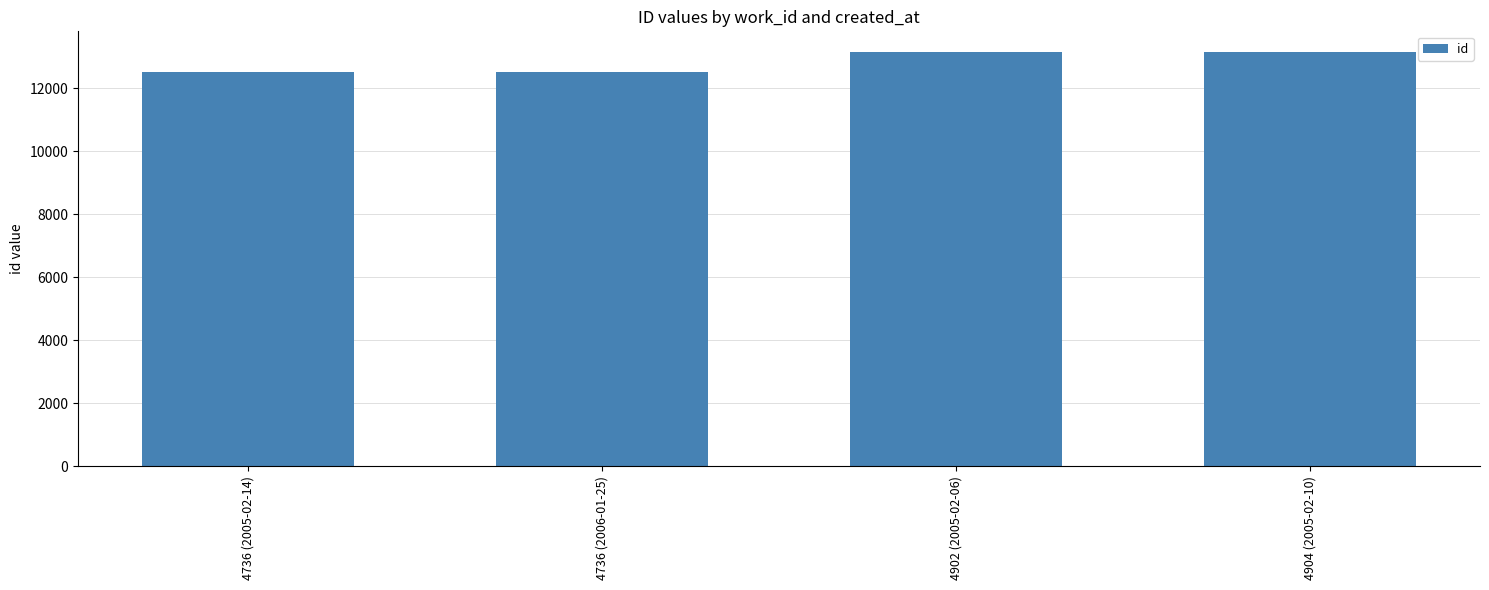

How many values are below 13147?

2